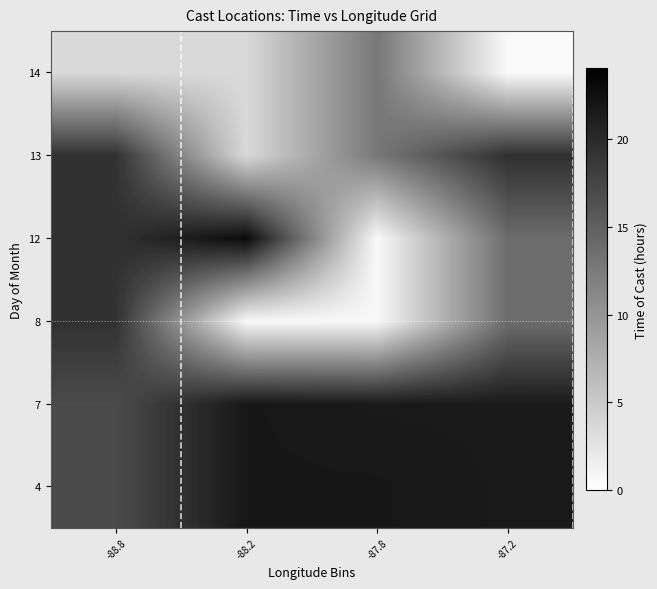

Between -87.2 and -87.8, which is larger?

-87.8